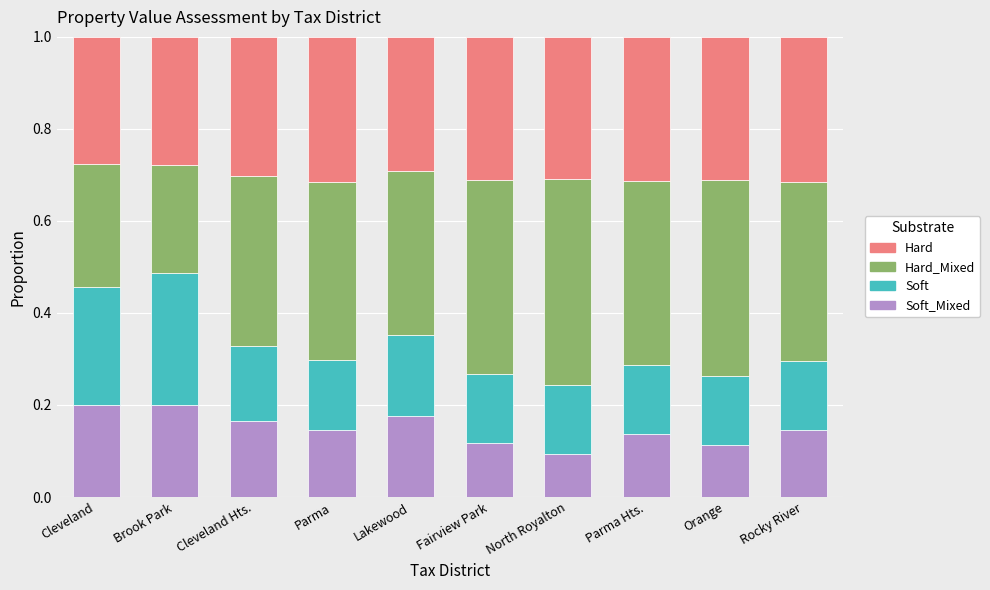

What is the total value across all series at North Royalton?

1.0